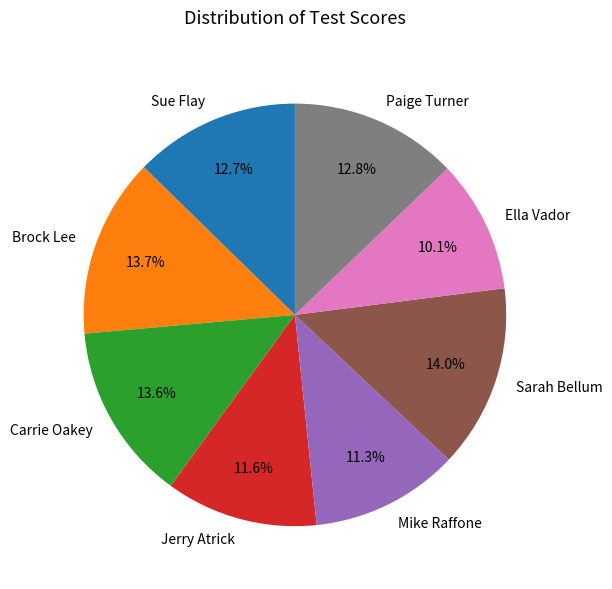

Is there any slice that represents more than half of the pie?

No